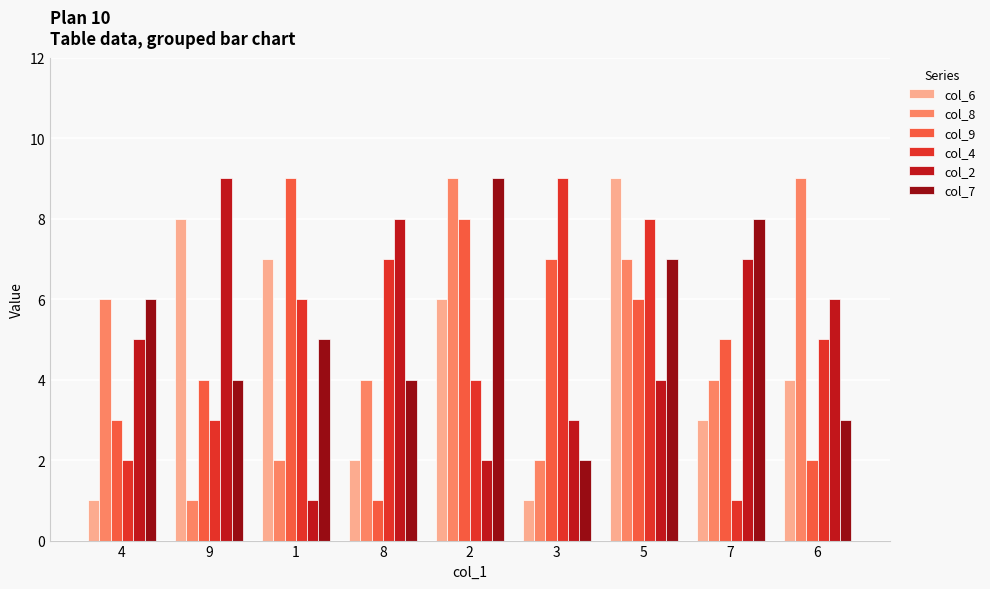

What value does the col_4 series have at 6?

5